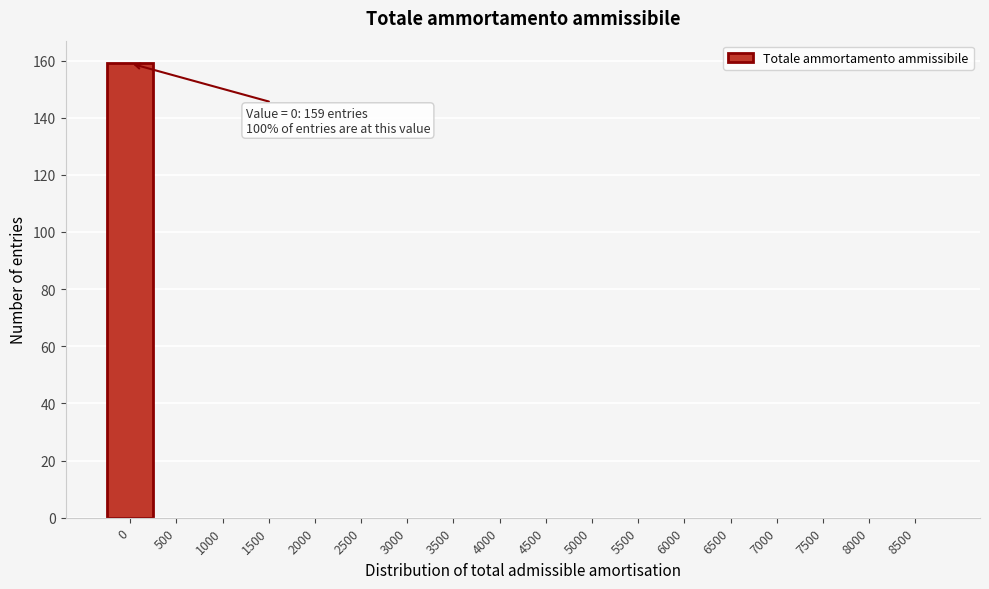

Reading left to right, extract all data points from this chart.

0=159	500=0	1000=0	1500=0	2000=0	2500=0	3000=0	3500=0	4000=0	4500=0	5000=0	5500=0	6000=0	6500=0	7000=0	7500=0	8000=0	8500=0